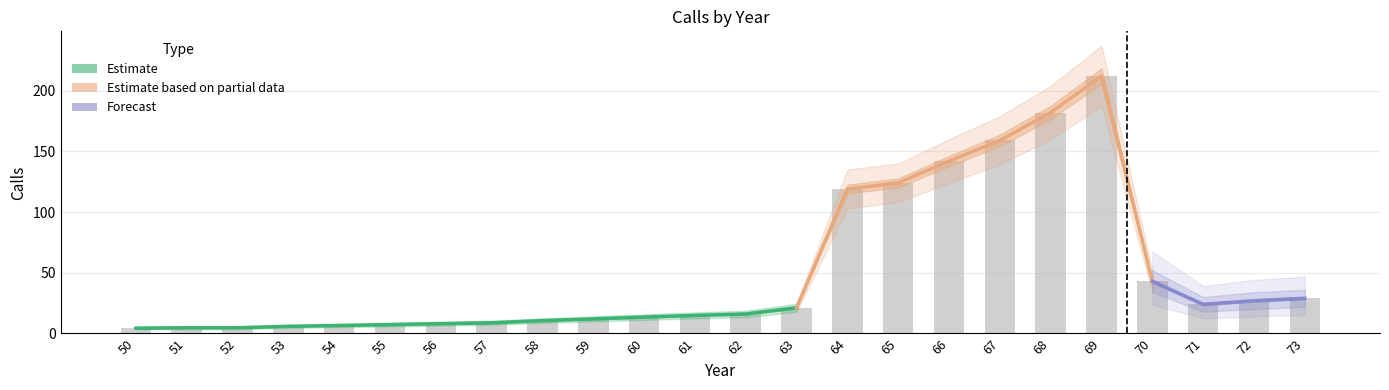

How many groups of bars are there?

24